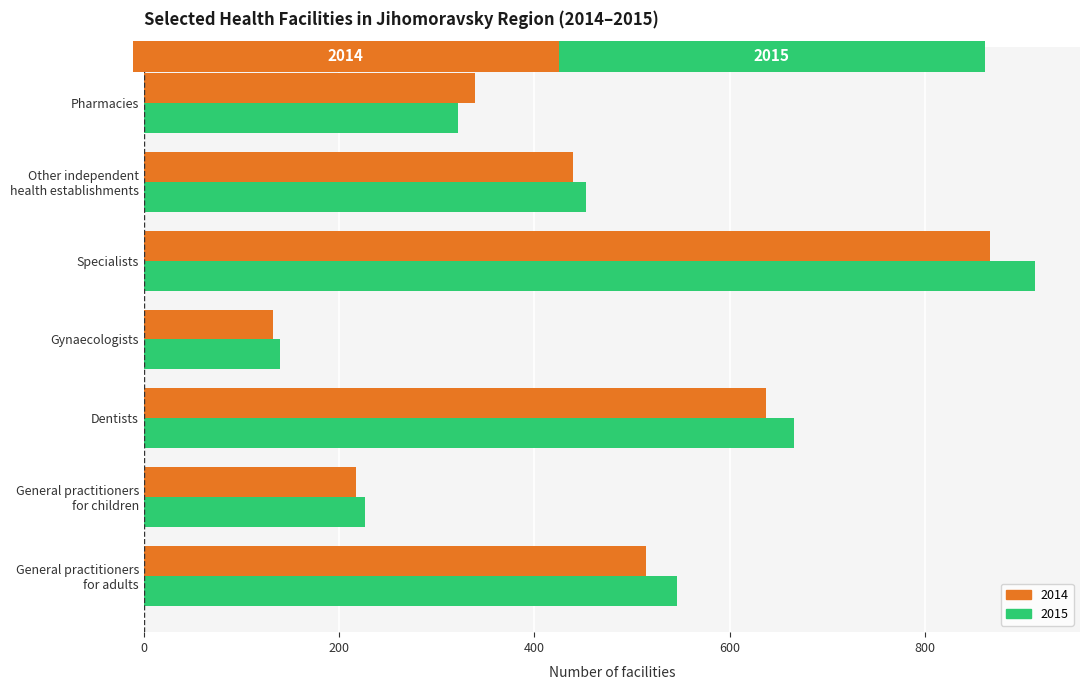

At which category does the chart reach its peak across all series?

Specialists